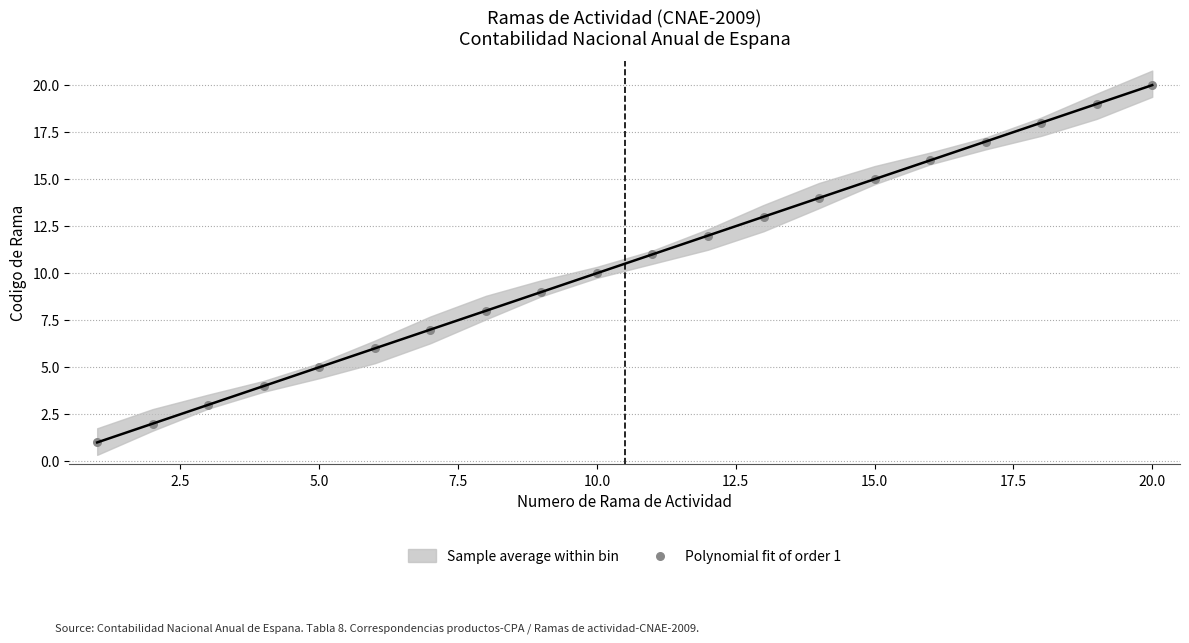

What is the range of X values (max minus min)?

19